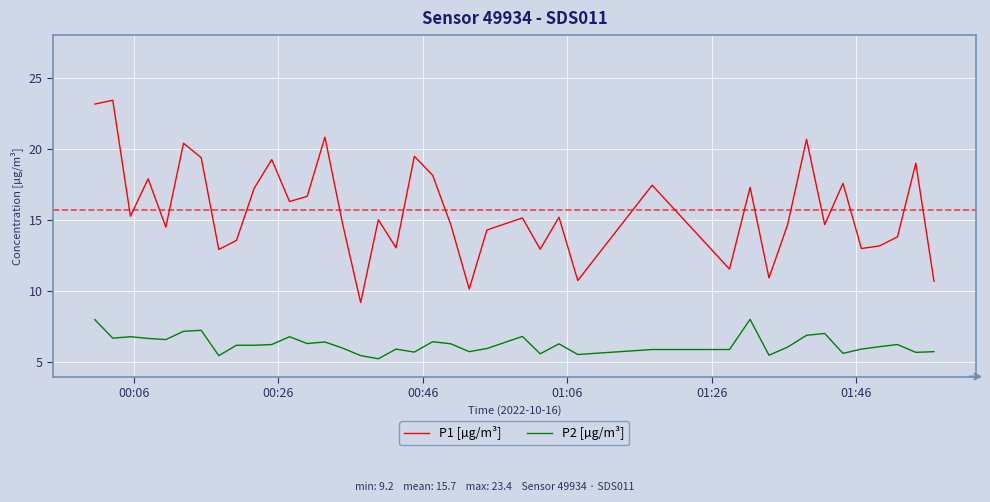

Rank the series by their maximum value, from lowest to highest.

P2 [µg/m³], P1 [µg/m³]